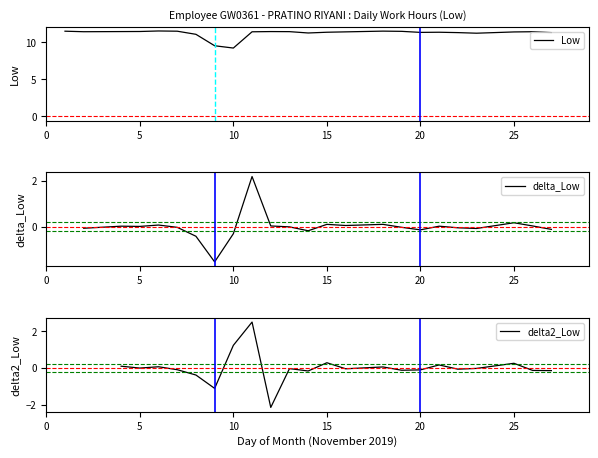

What is the difference between the maximum and minimum values?

2.3